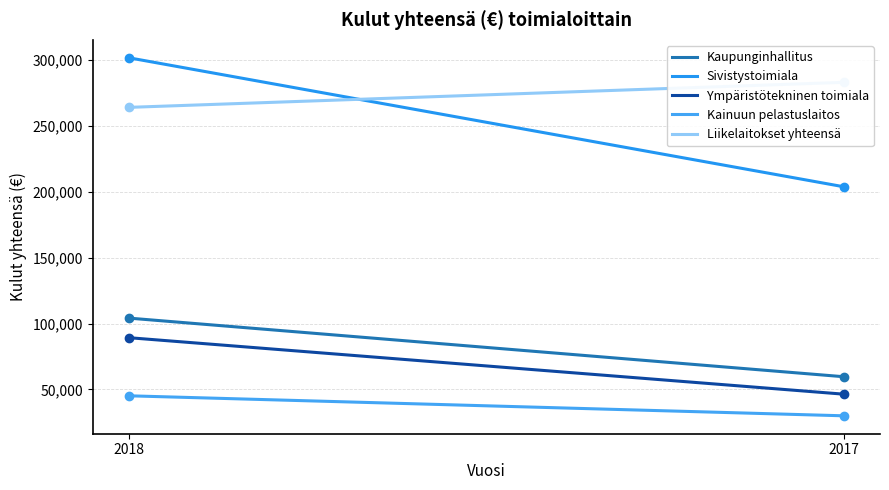

The value of Liikelaitokset yhteensä at 2018 is 456478. True or false?

False